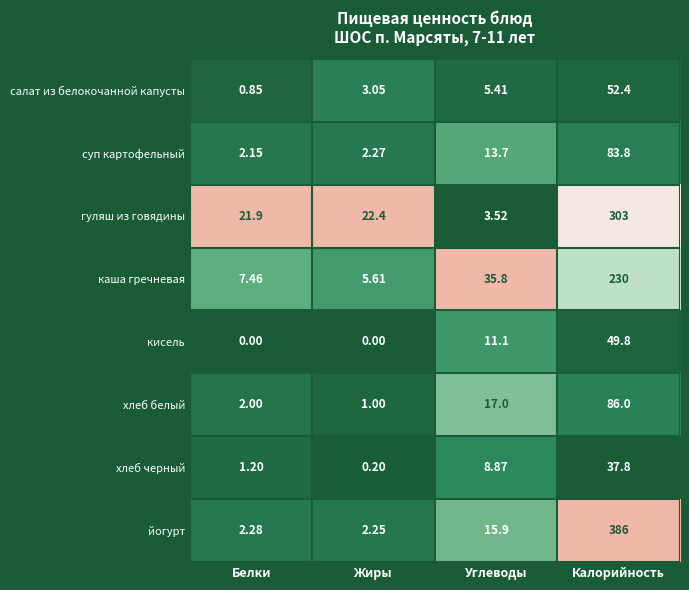

Which series has the largest range (max minus min)?

йогурт